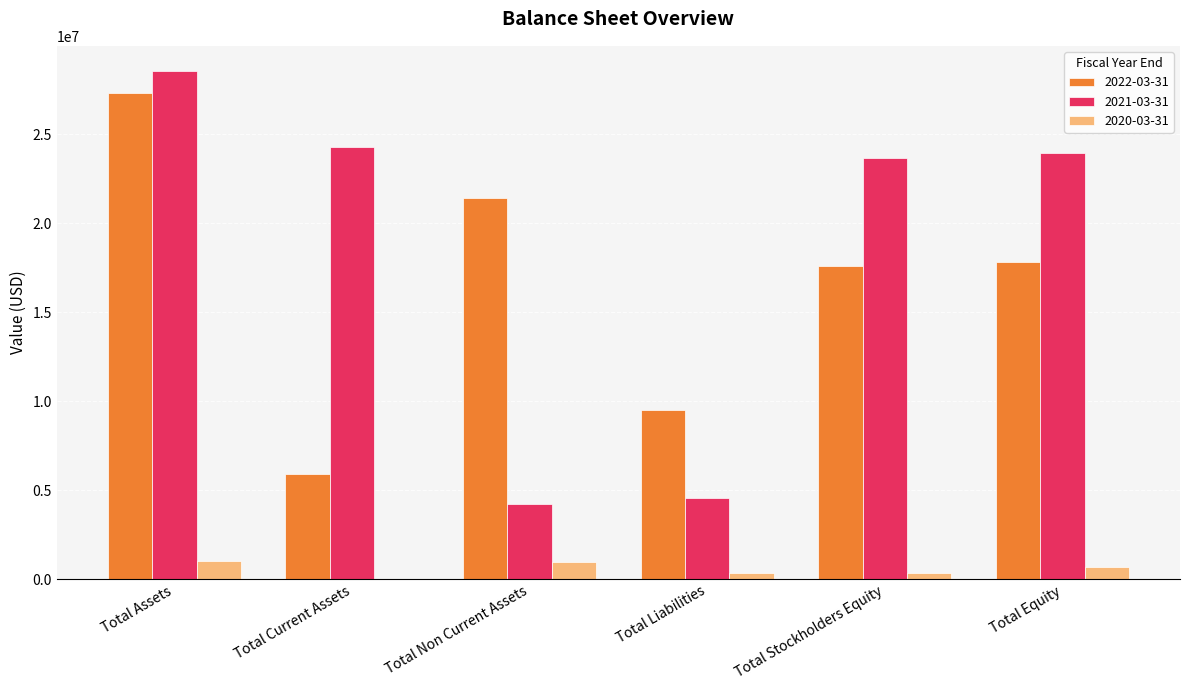

Where does the 2020-03-31 series first go above 679300?

Total Assets